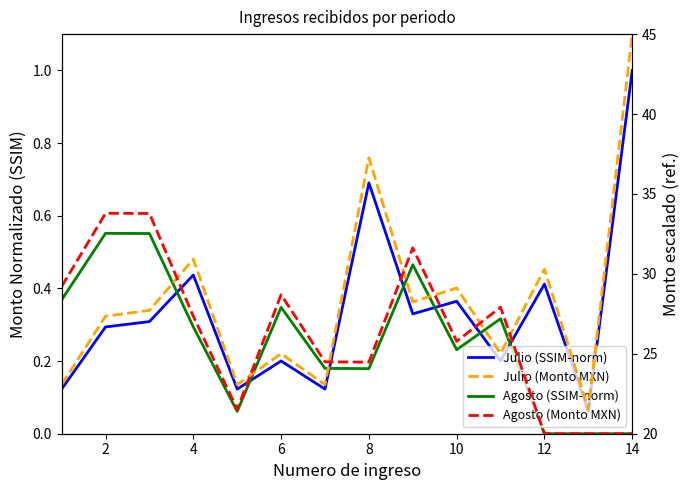

Reading left to right, extract all data points from this chart.

Julio (SSIM-norm): 0.1	0.3	0.3	0.4	0.1	0.2	0.1	0.7	0.3	0.4	0.2	0.4	0.1	1.0
Agosto (SSIM-norm): 0.4	0.6	0.6	0.3	0.1	0.3	0.2	0.2	0.5	0.2	0.3	0.0	0.0	0.0
Julio (Monto MXN): 23.1	27.3	27.7	30.9	23.1	25.0	23.1	37.3	28.2	29.1	25.0	30.3	21.5	45.0
Agosto (Monto MXN): 29.2	33.8	33.8	27.3	21.5	28.7	24.5	24.5	31.6	25.8	27.9	20.0	20.0	20.0